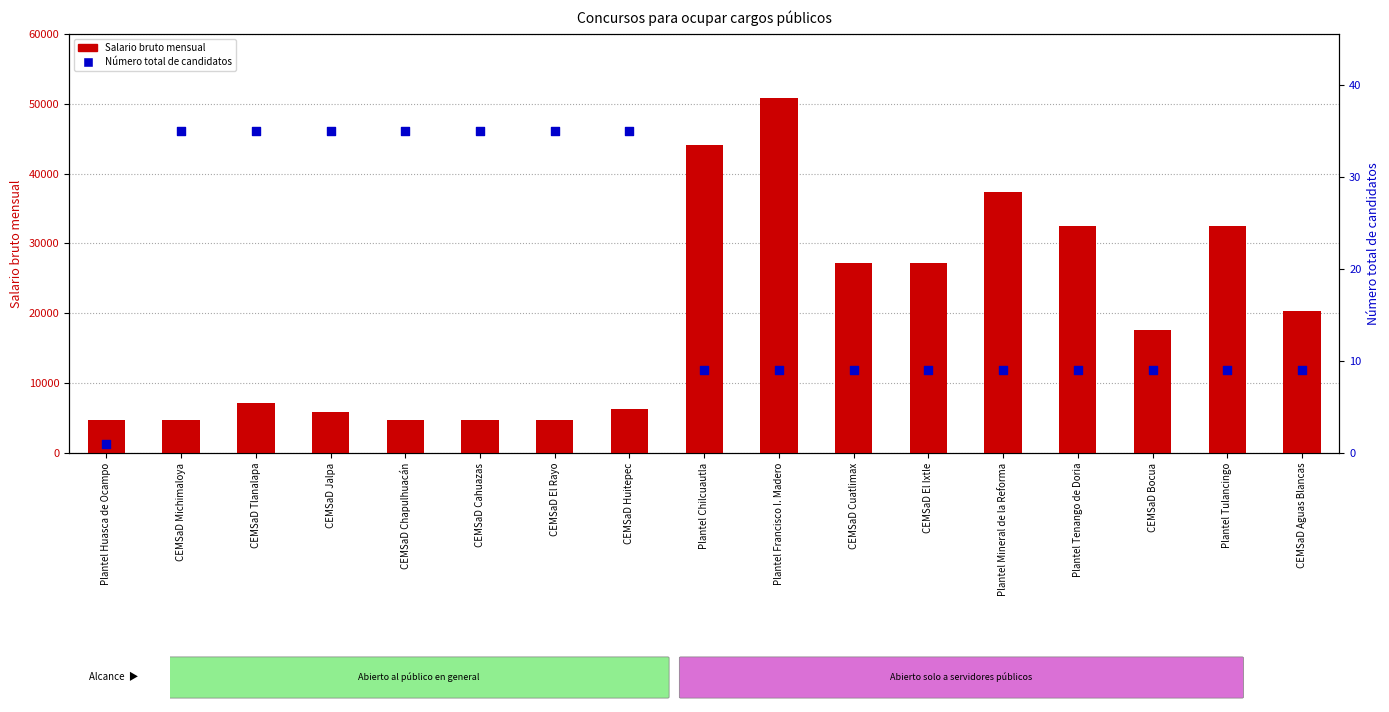

Which series reaches the maximum Y coordinate?

Salario bruto mensual